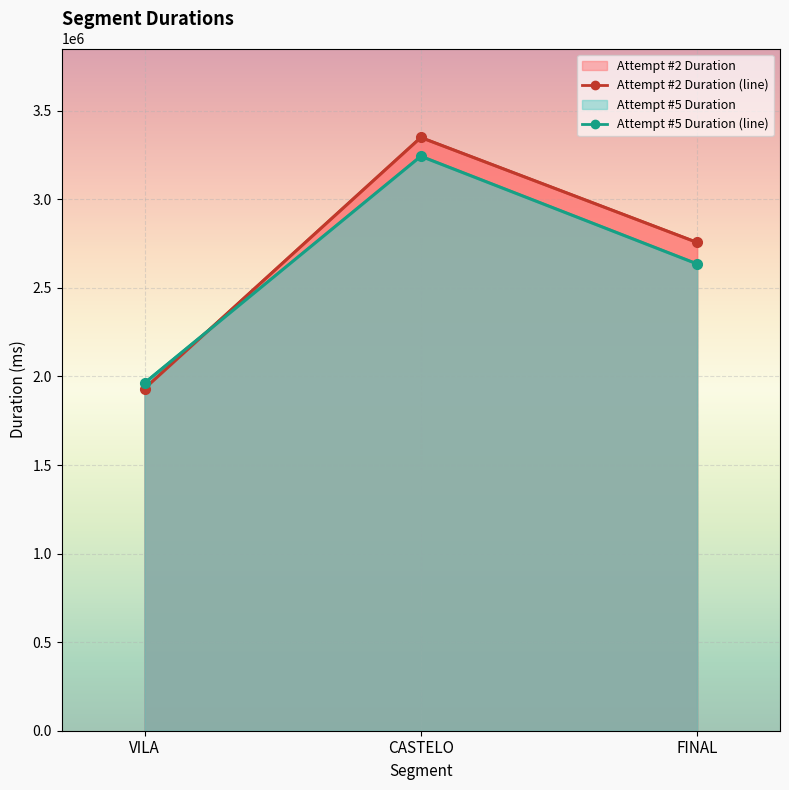

The value of Attempt #5 Duration (line) at VILA is 525766. True or false?

False